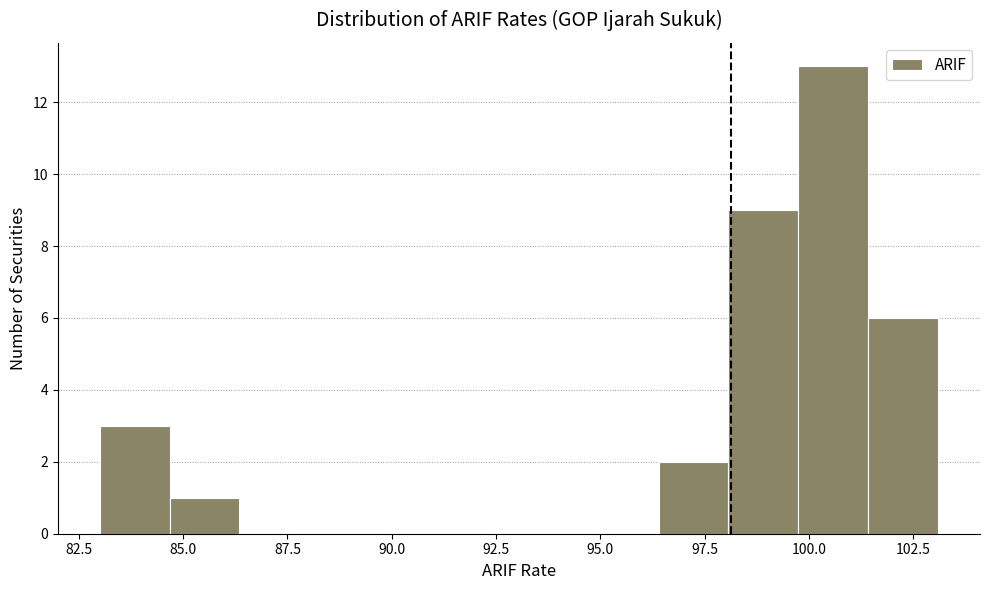

Read against the x-axis, roughly where is the centre of the tallest bar?

100.5